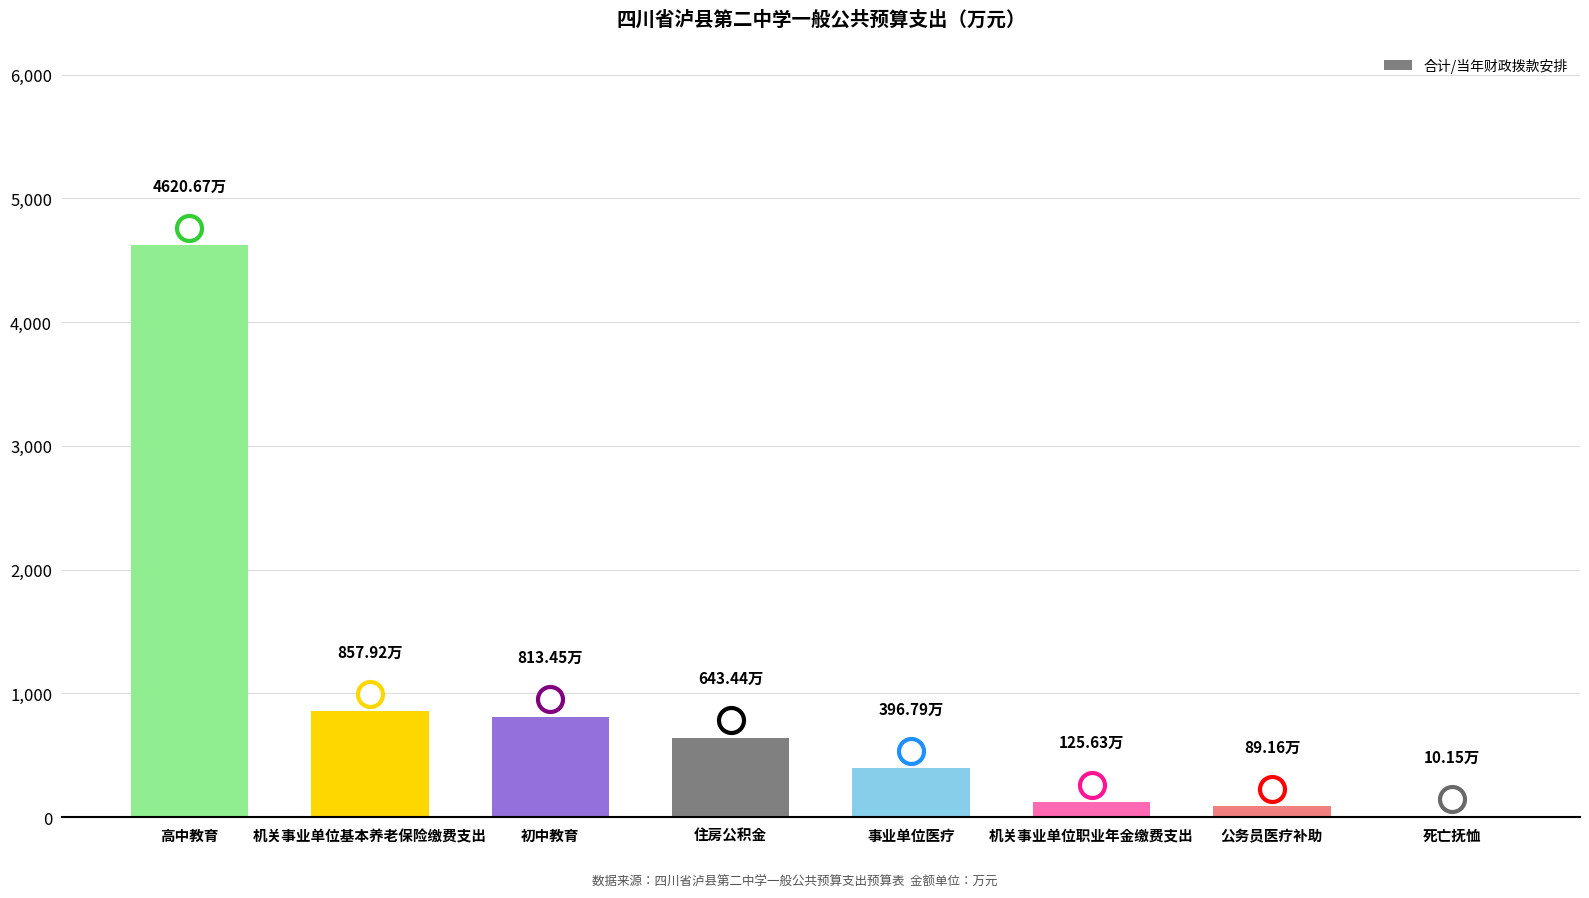

Reading left to right, transcribe all the data shown in this chart.

4620.7	857.9	813.5	643.4	396.8	125.6	89.2	10.2